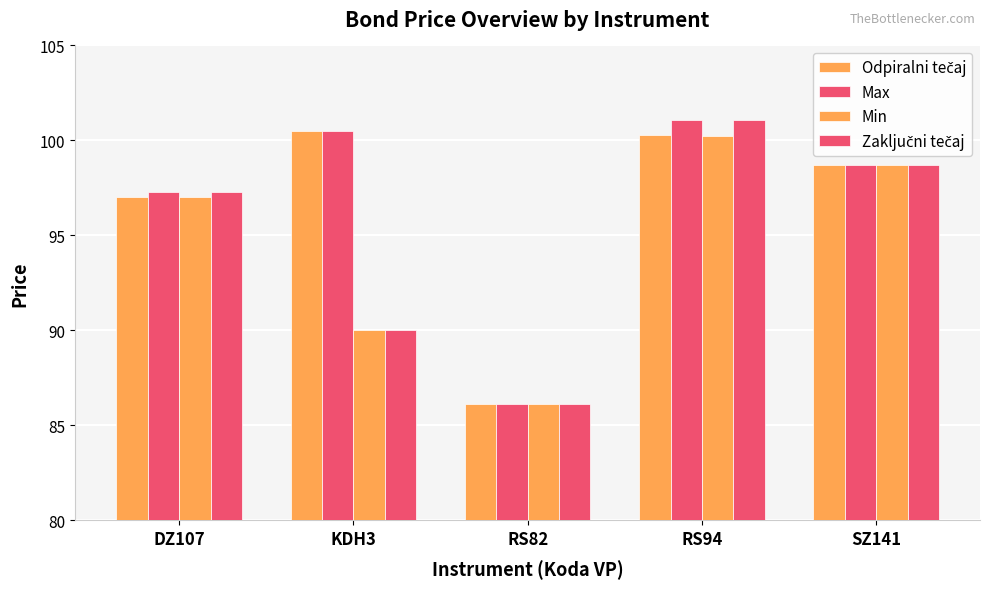

At which category is the sum across all series the highest?

RS94